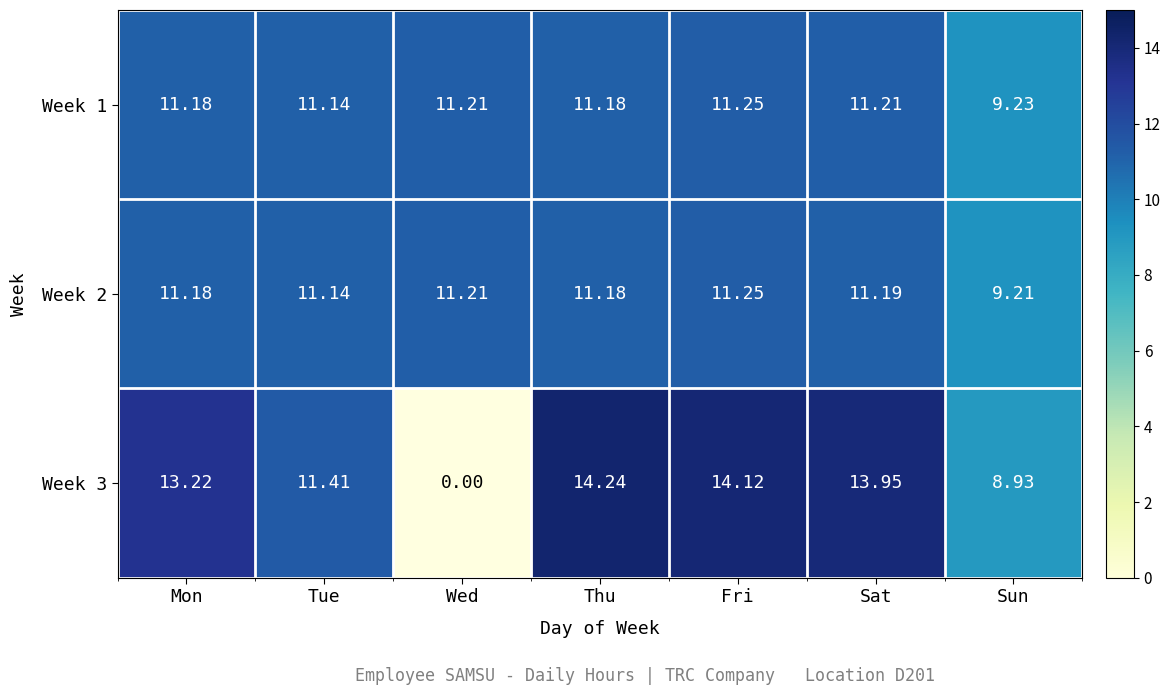

Which label corresponds to the largest value in the chart?

Thu